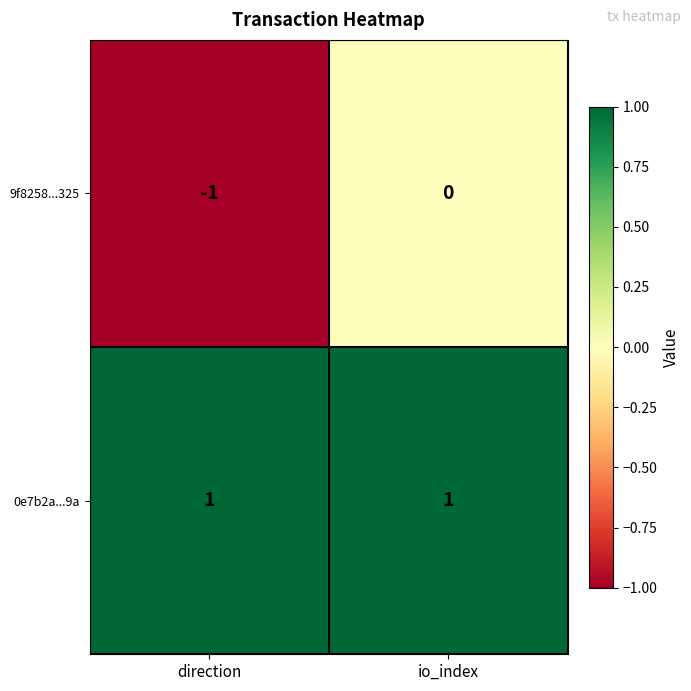

At which category is the sum across all series the highest?

io_index